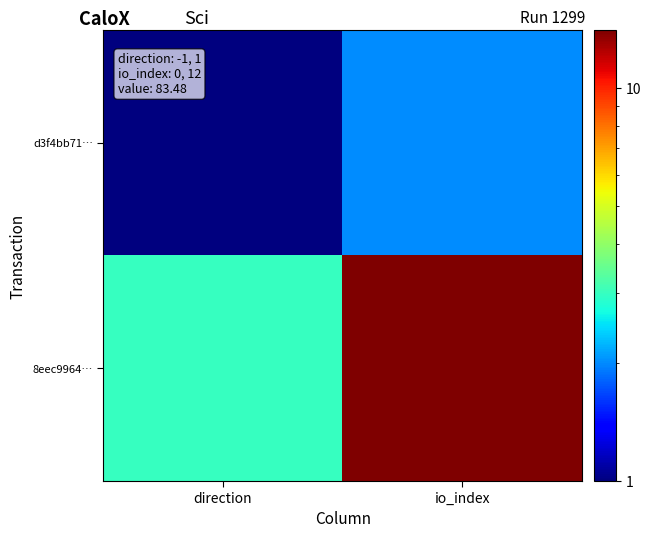

At how many categories does at least one series exceed 6?

1